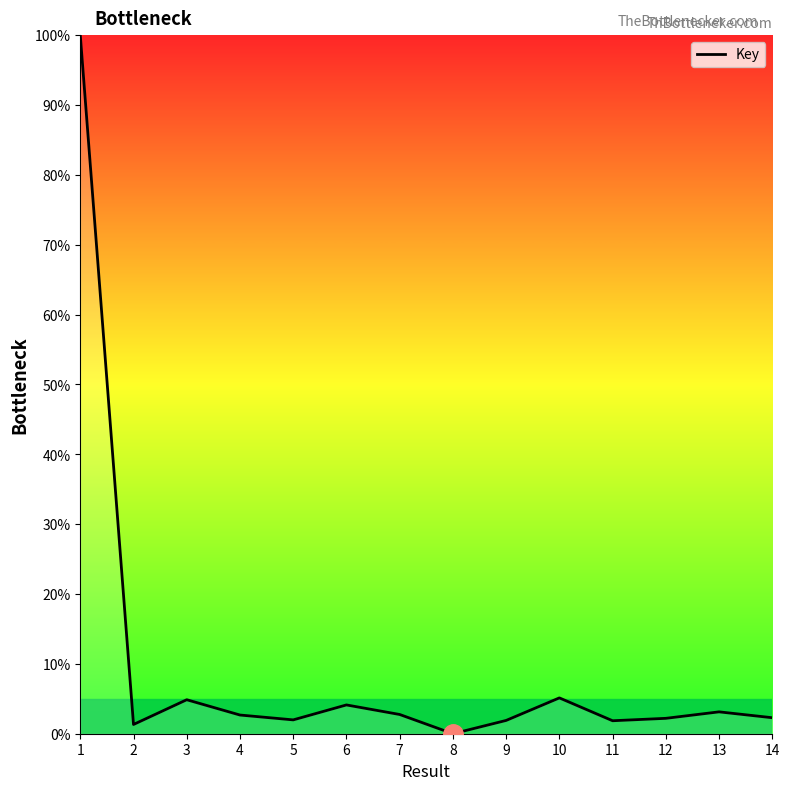

What is the change in value from 10 to 11?

-3.3